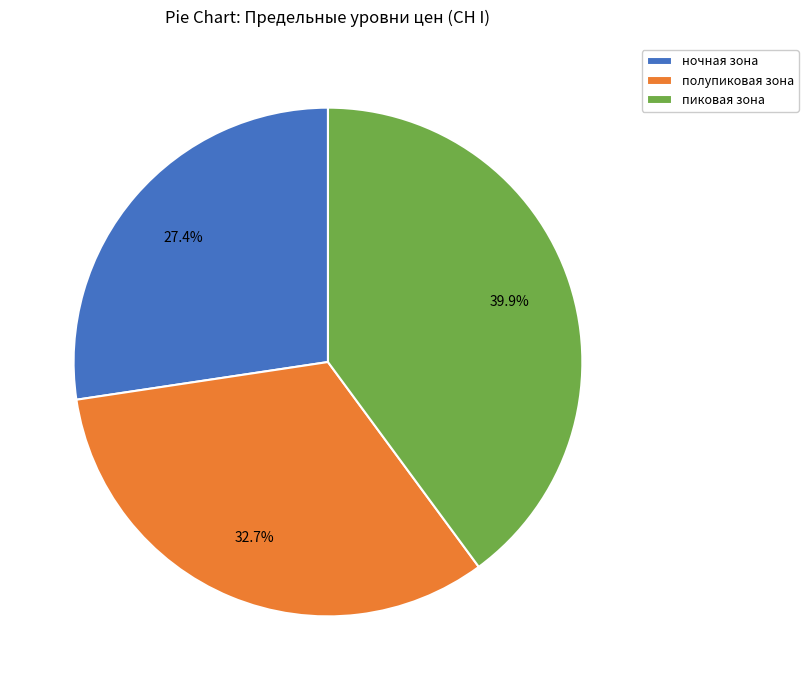

What percentage is the ночная зона slice, to the nearest percent?

27%